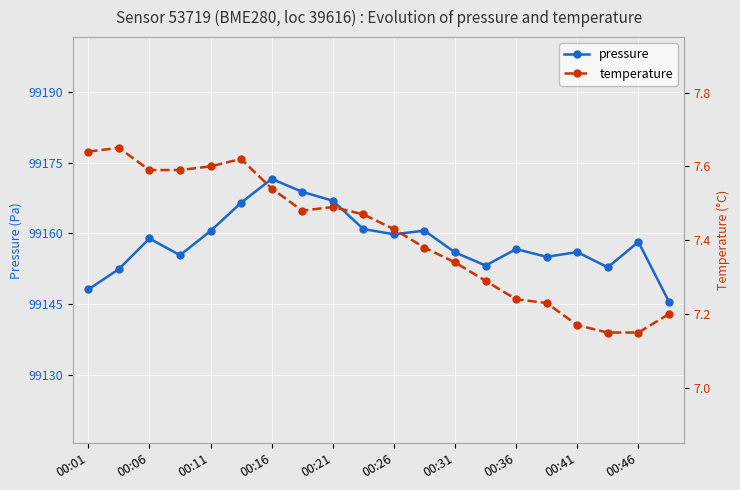

Which series has the largest total across all categories?

pressure